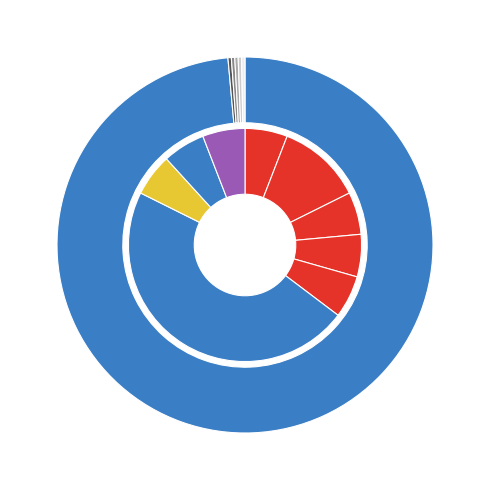

Does Italien represent more than half of the total?

No